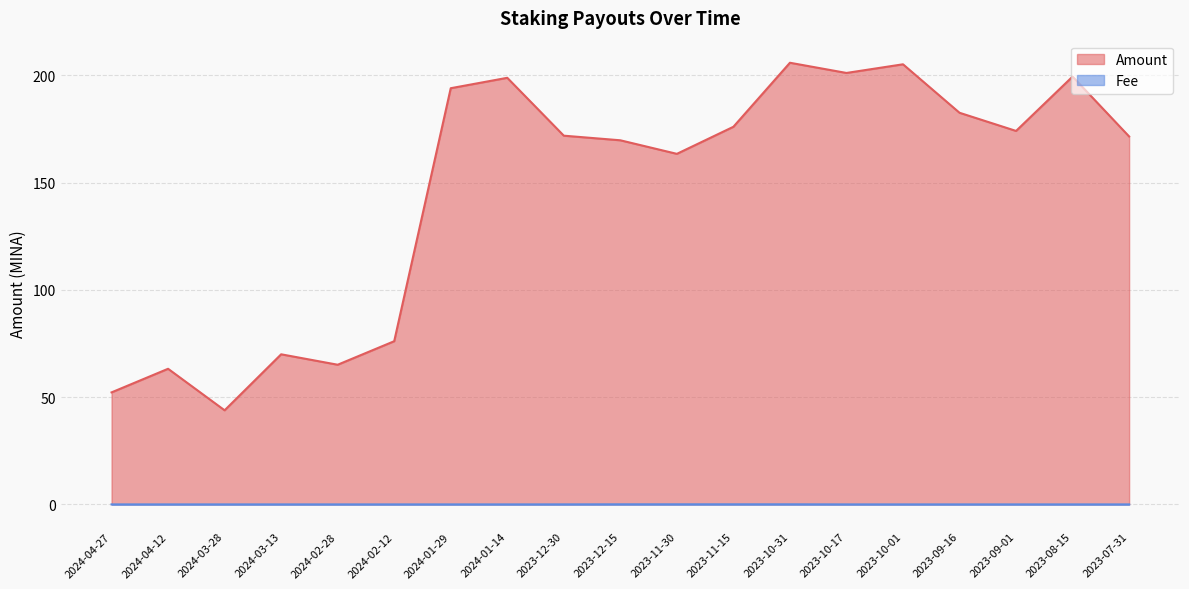

Which series has the largest range (max minus min)?

Amount